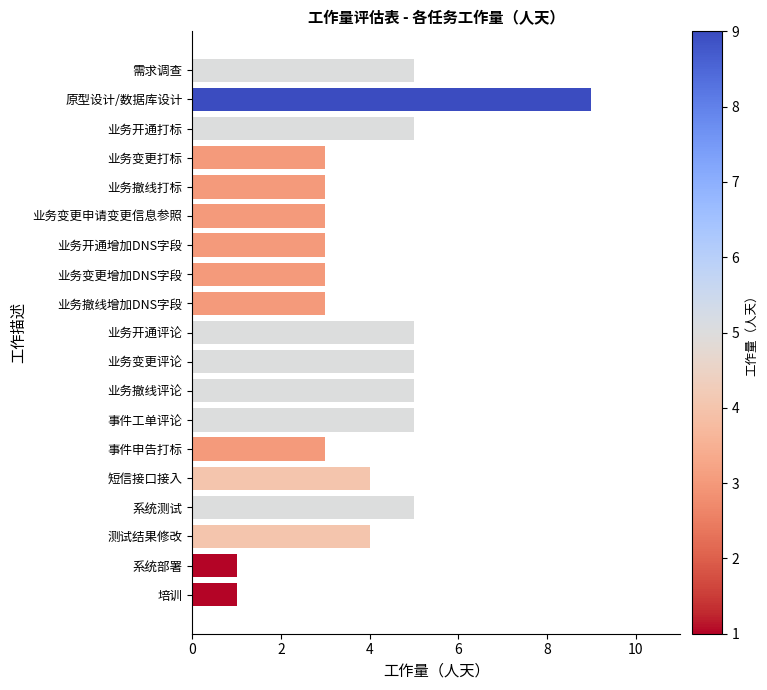

Does the chart contain stacked bars?

No